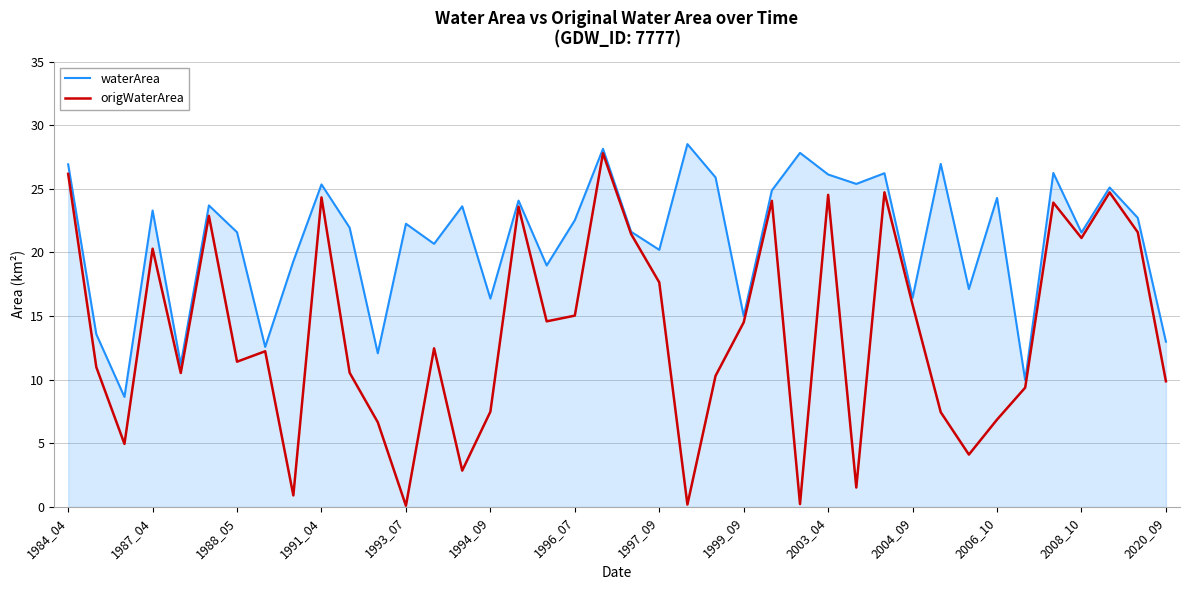

What is the greatest value displayed?

28.5